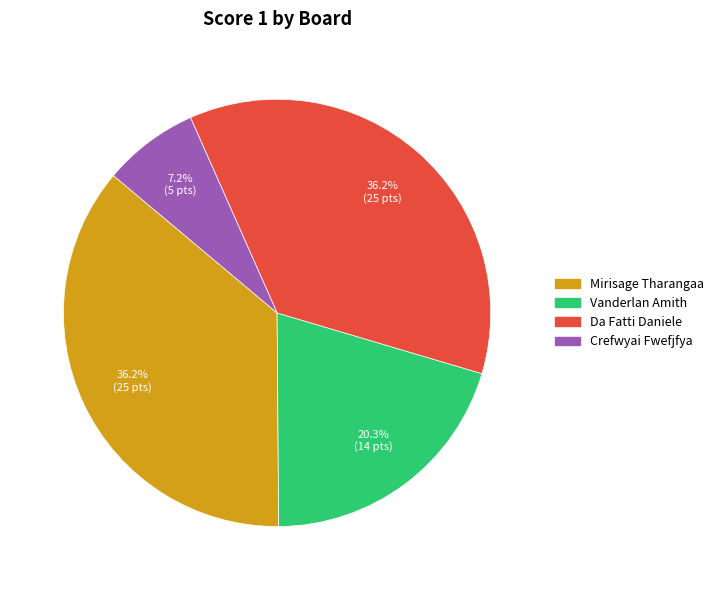

Is there a majority slice in this chart?

No